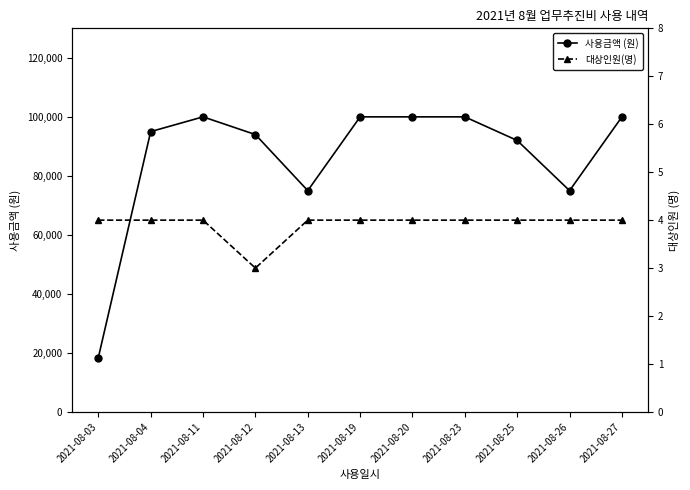

Rank the series by their average value, from highest to lowest.

사용금액 (원), 대상인원(명)